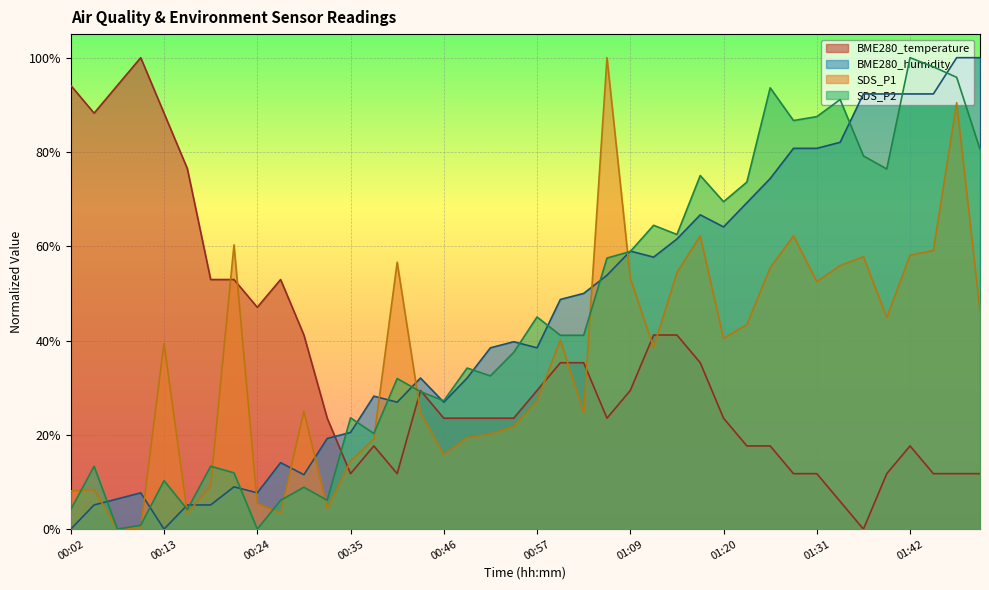

Reading left to right, list all the values displayed in this chart.

BME280_temperature: 0.9	0.9	0.9	1.0	0.9	0.8	0.5	0.5	0.5	0.5	0.4	0.2	0.1	0.2	0.1	0.3	0.2	0.2	0.2	0.2	0.3	0.4	0.4	0.2	0.3	0.4	0.4	0.4	0.2	0.2	0.2	0.1	0.1	0.1	0.0	0.1	0.2	0.1	0.1	0.1
BME280_humidity: 0.0	0.1	0.1	0.1	0.0	0.1	0.1	0.1	0.1	0.1	0.1	0.2	0.2	0.3	0.3	0.3	0.3	0.3	0.4	0.4	0.4	0.5	0.5	0.5	0.6	0.6	0.6	0.7	0.6	0.7	0.7	0.8	0.8	0.8	0.9	0.9	0.9	0.9	1.0	1.0
SDS_P1: 0.1	0.1	0.0	0.0	0.4	0.0	0.1	0.6	0.1	0.0	0.2	0.0	0.1	0.2	0.6	0.2	0.2	0.2	0.2	0.2	0.3	0.4	0.2	1.0	0.5	0.4	0.5	0.6	0.4	0.4	0.6	0.6	0.5	0.6	0.6	0.4	0.6	0.6	0.9	0.5
SDS_P2: 0.0	0.1	0.0	0.0	0.1	0.0	0.1	0.1	0.0	0.1	0.1	0.1	0.2	0.2	0.3	0.3	0.3	0.3	0.3	0.4	0.4	0.4	0.4	0.6	0.6	0.6	0.6	0.7	0.7	0.7	0.9	0.9	0.9	0.9	0.8	0.8	1.0	1.0	1.0	0.8